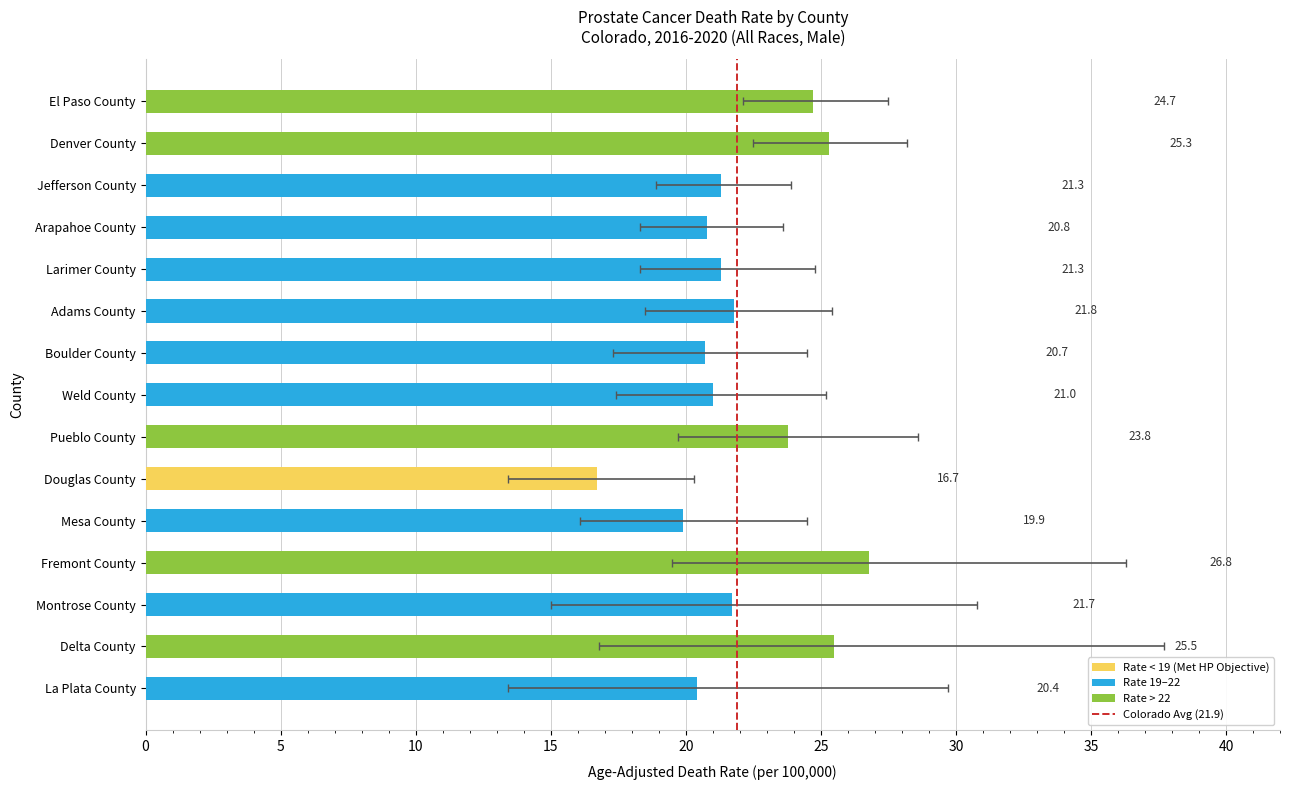

At which category is the sum across all series the highest?

Fremont County